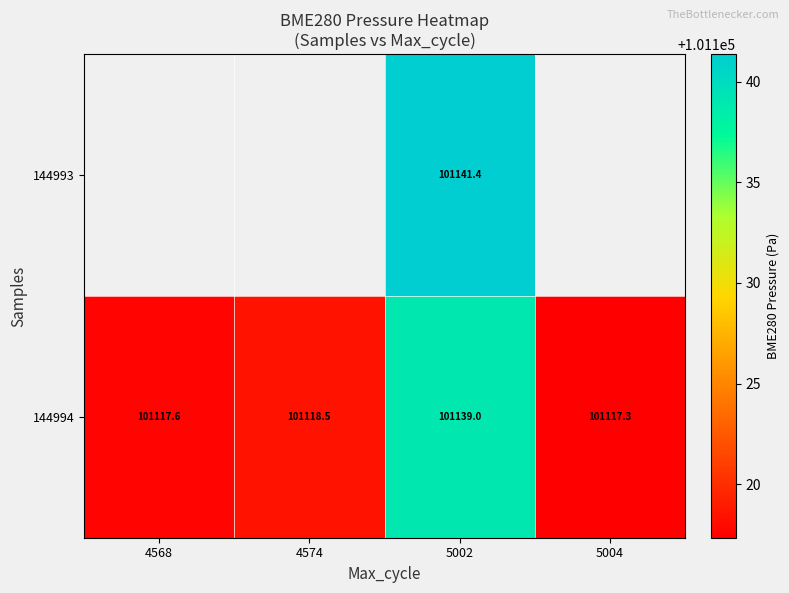

Is the value of 144993 at 5002 greater than the value of 144994 at 4568?

Yes